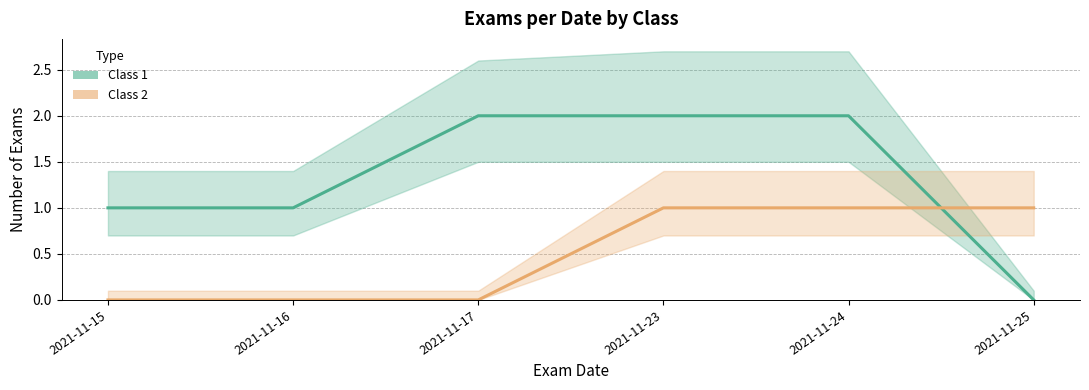

Between which two adjacent categories do Class 2 and Class 1 first intersect?

2021-11-24 and 2021-11-25